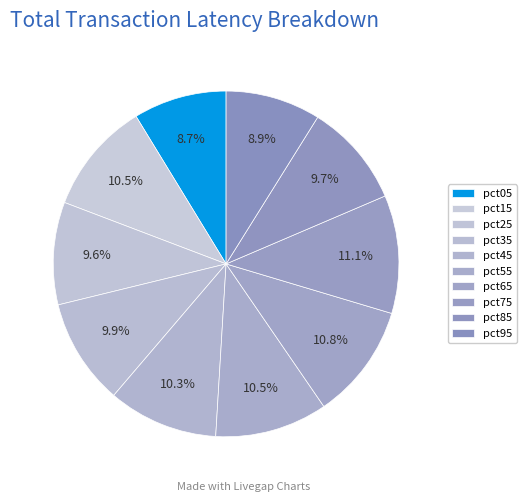

Which has a higher value, pct45 or pct95?

pct45